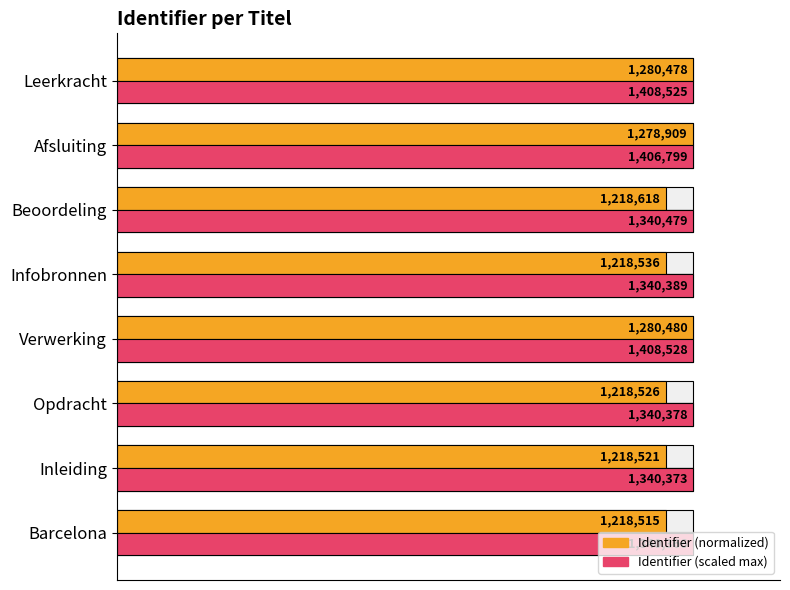

Does the chart contain stacked bars?

No